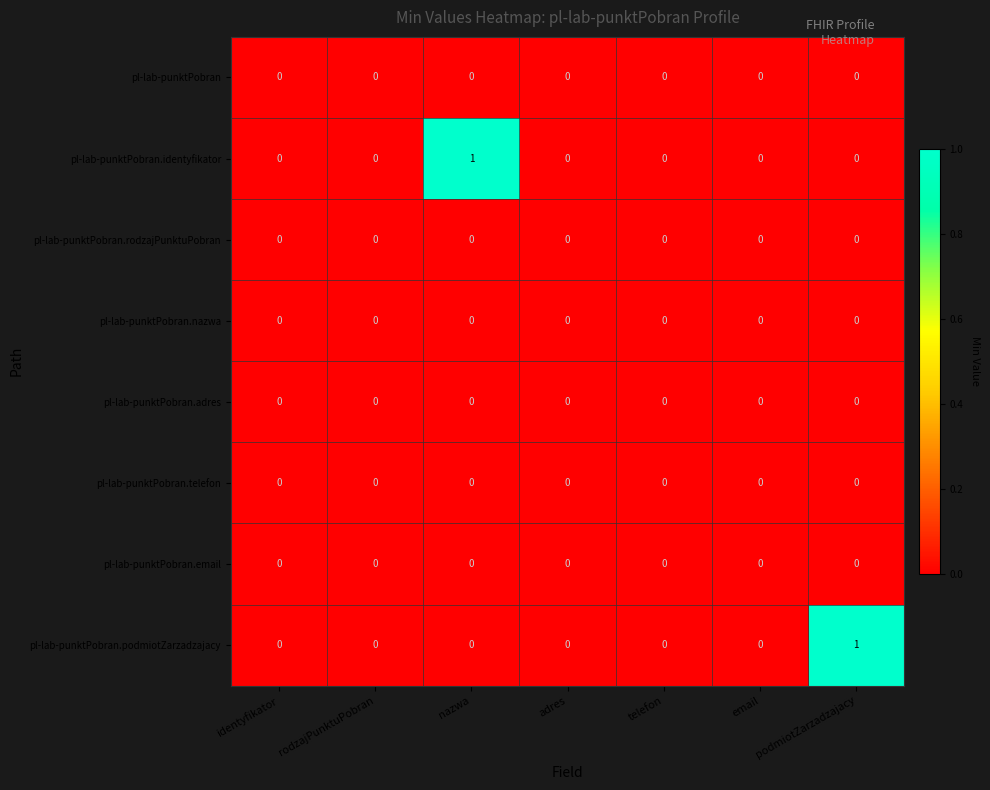

Between identyfikator and nazwa, which series saw the biggest shift?

pl-lab-punktPobran.identyfikator